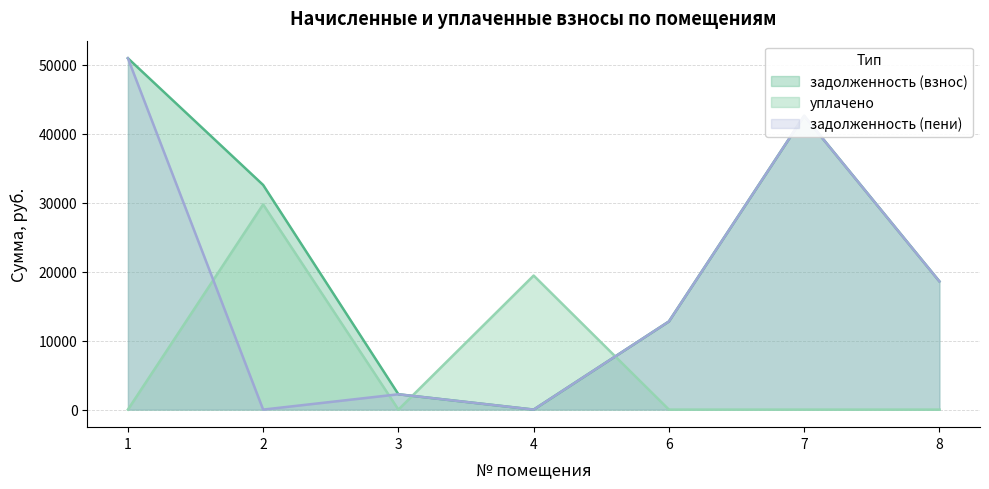

What is the spread (max minus min) of values at 8?

18590.2